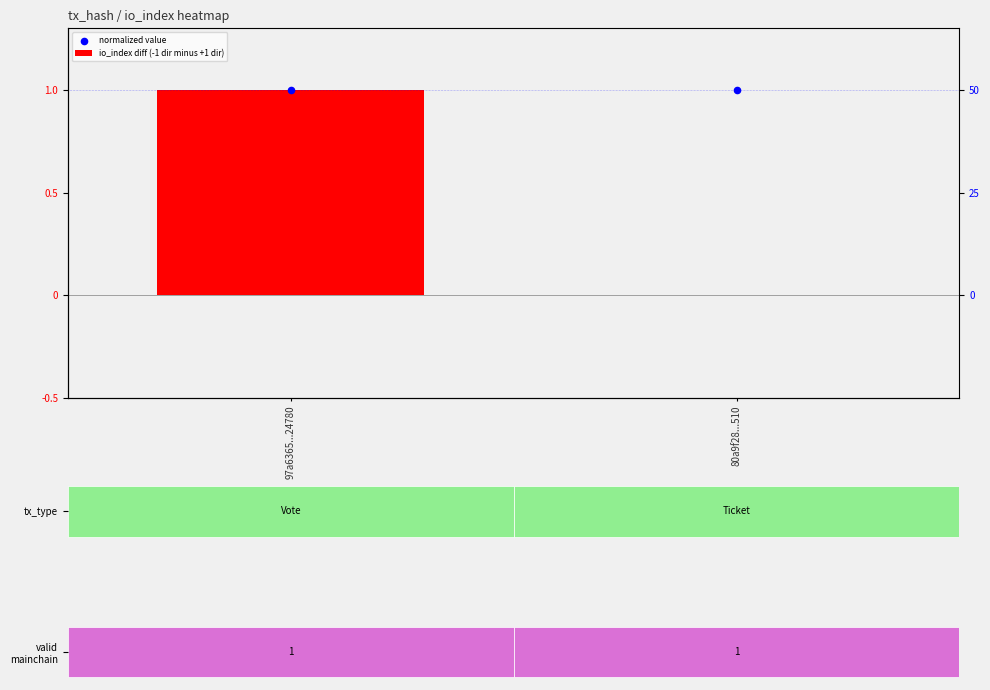

Reading left to right, what are all the values shown in this chart?

io_index diff (-1 dir minus +1 dir): 1	0
normalized value: 1	1